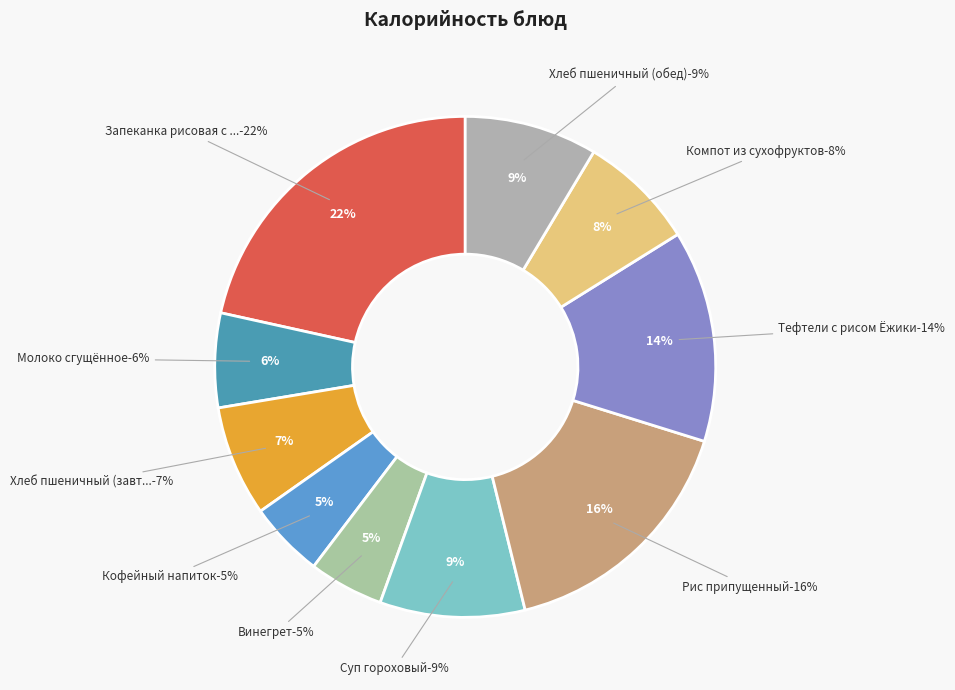

True or false: Запеканка рисовая с творогом accounts for 9% of the total.

False